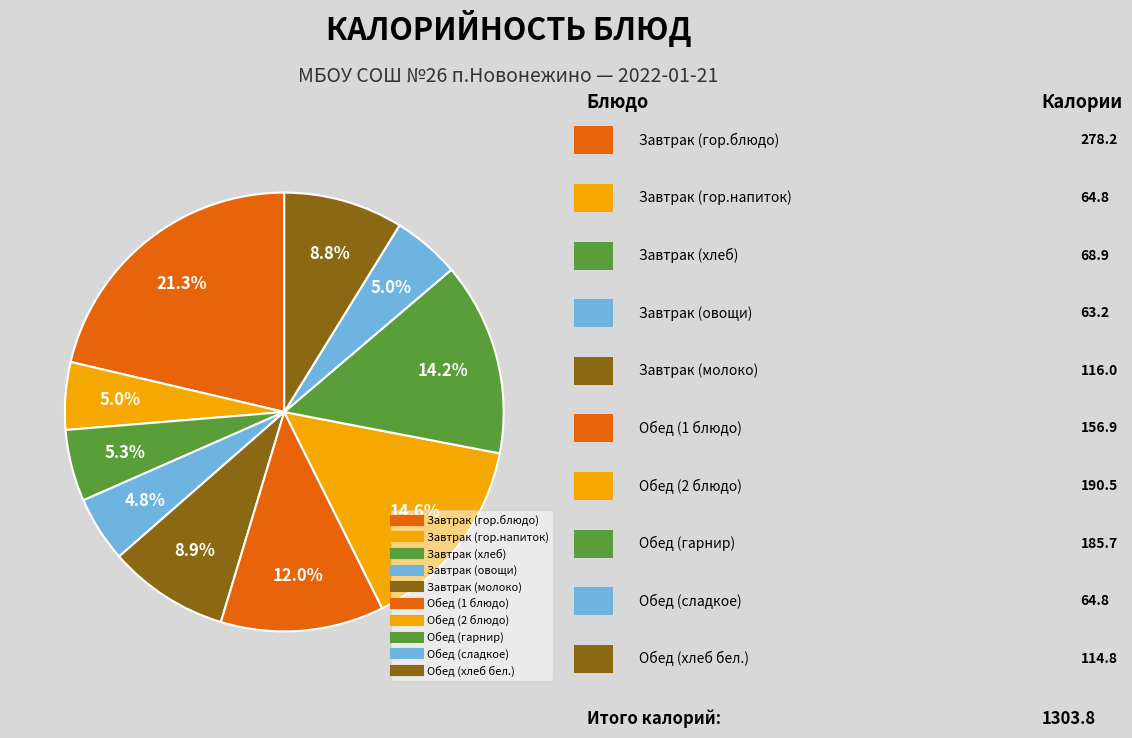

To the nearest percent, what is the difference between the Завтрак (гор.блюдо) and Завтрак (молоко) slice percentages?

12%